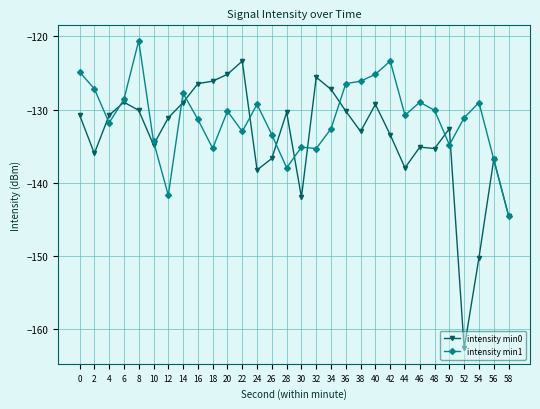

Does the chart display data point markers on the line(s)?

Yes